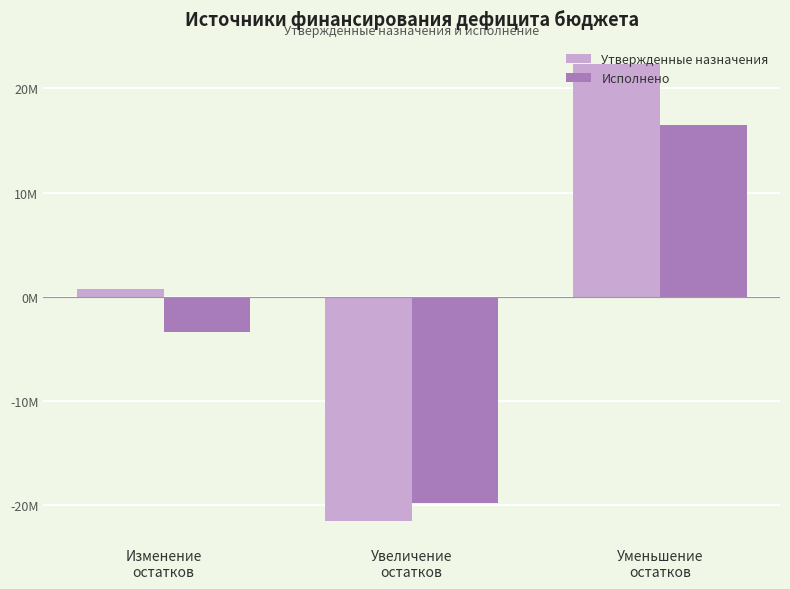

What is the total value across all series at Уменьшение
остатков?

38803501.9